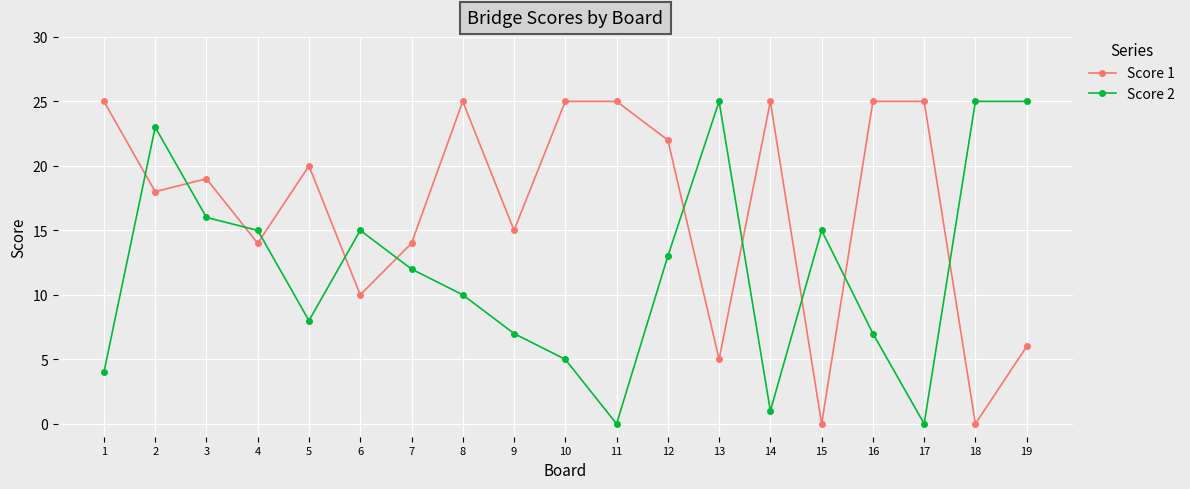

The value of Score 1 at 8 is 25. True or false?

True